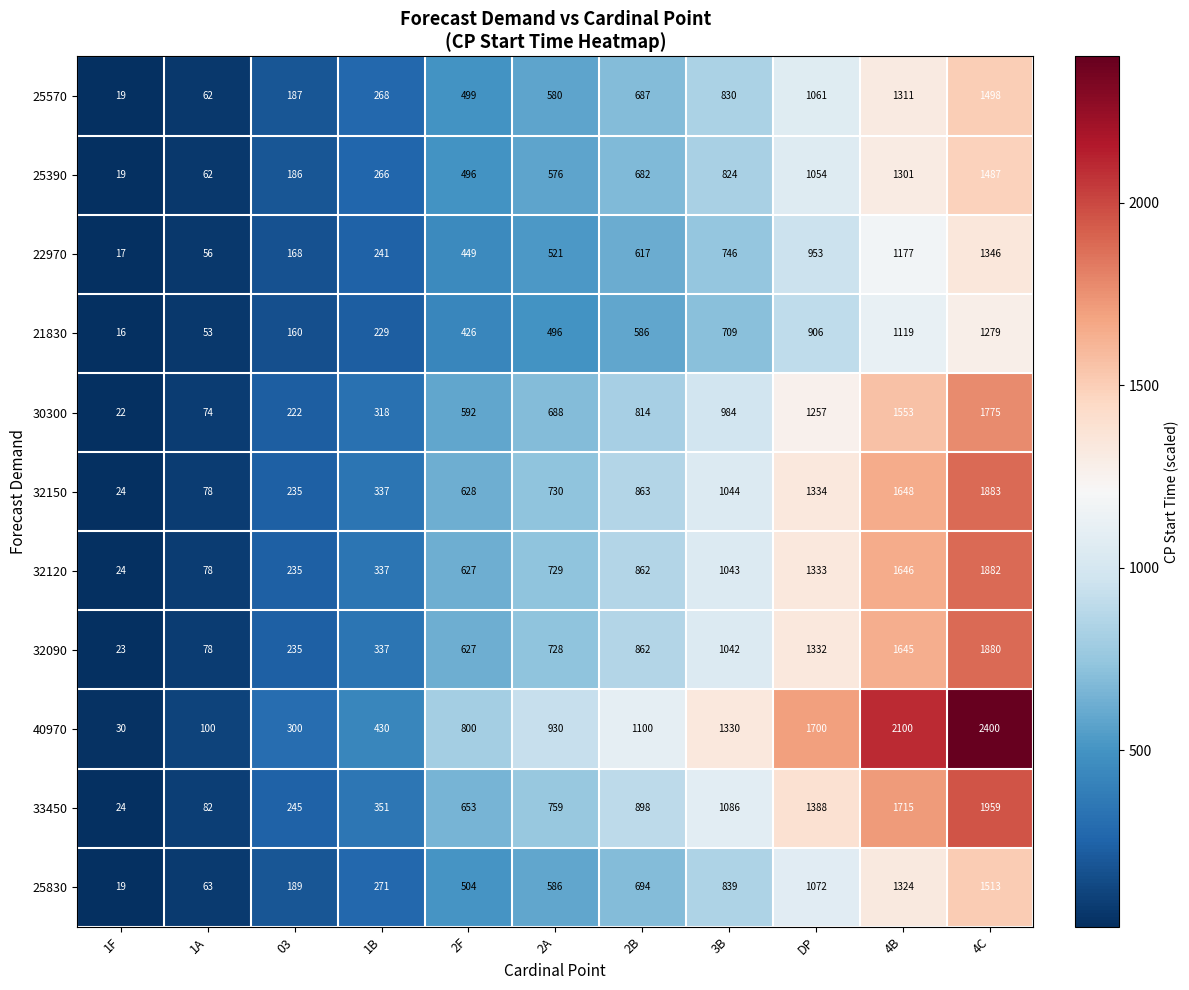

The 32120 series shows 1882 at 4C. True or false?

True